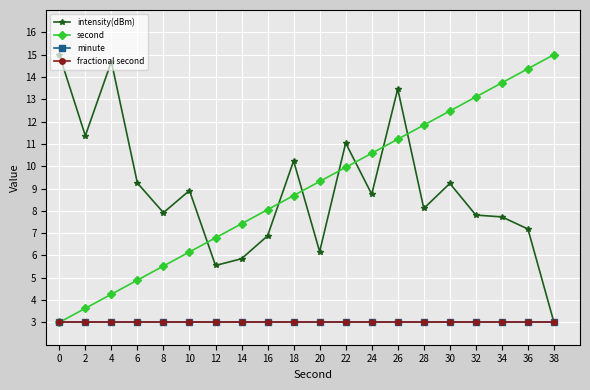

At which category does intensity(dBm) reach its first local valley?

2